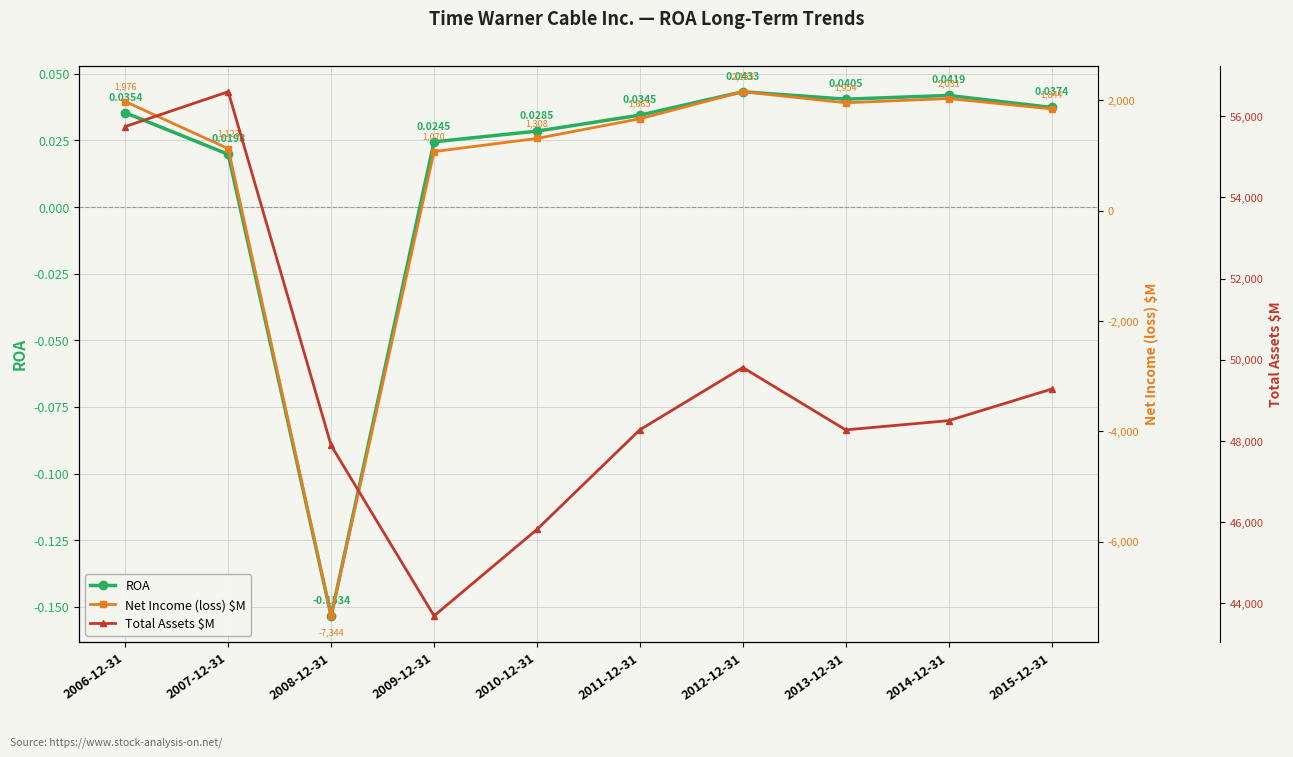

How many values in Net Income (loss) $M are below zero?

1